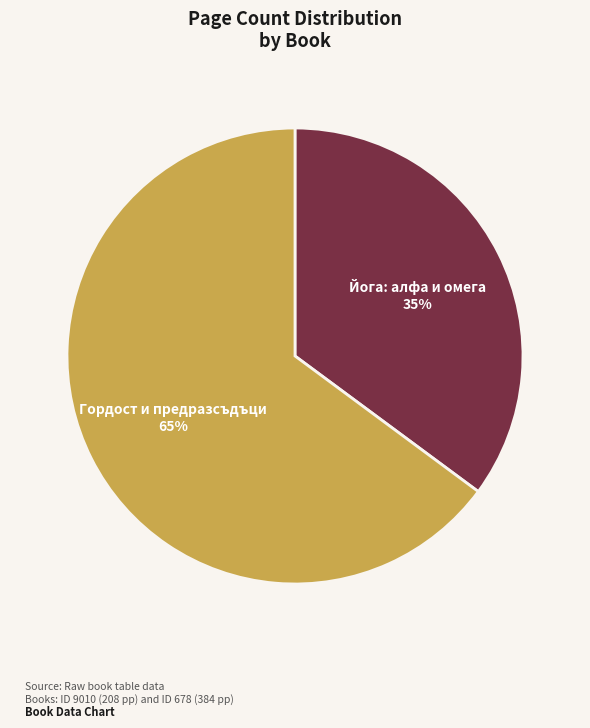

The Гордост и предразсъдъци slice represents 56% of the pie. True or false?

False